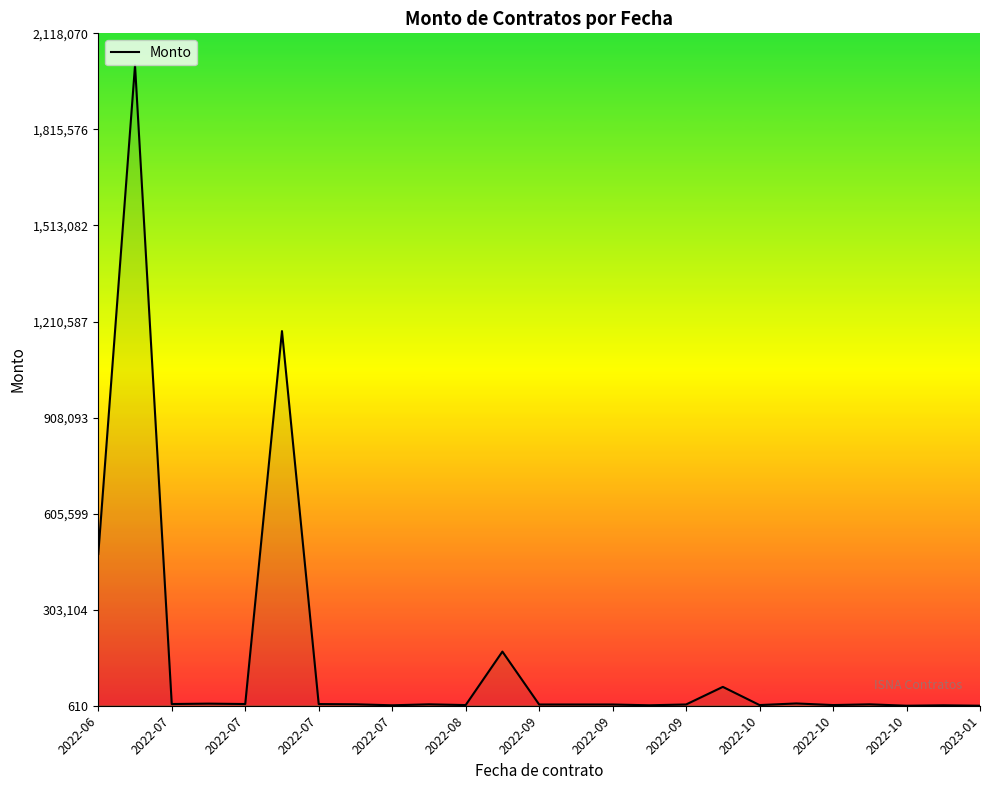

What is the maximum value shown in the chart?

2017210.2